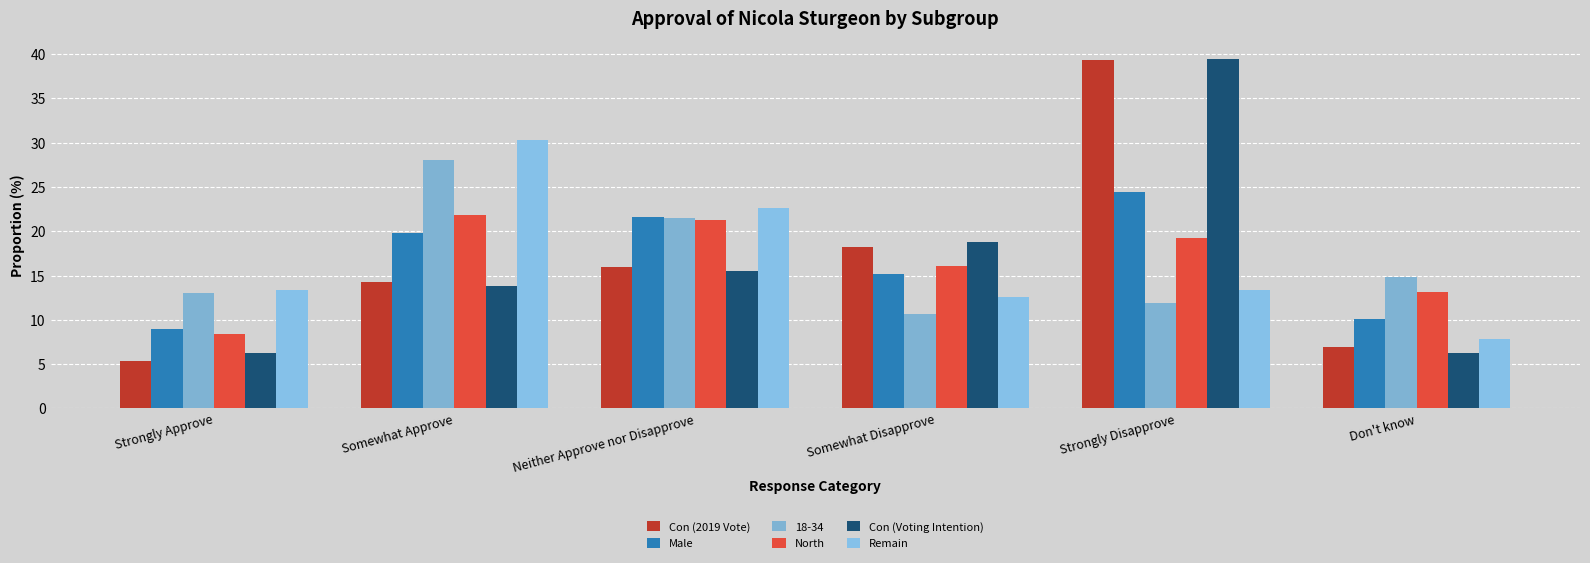

What is the difference between the maximum and minimum values in the North series?

13.4